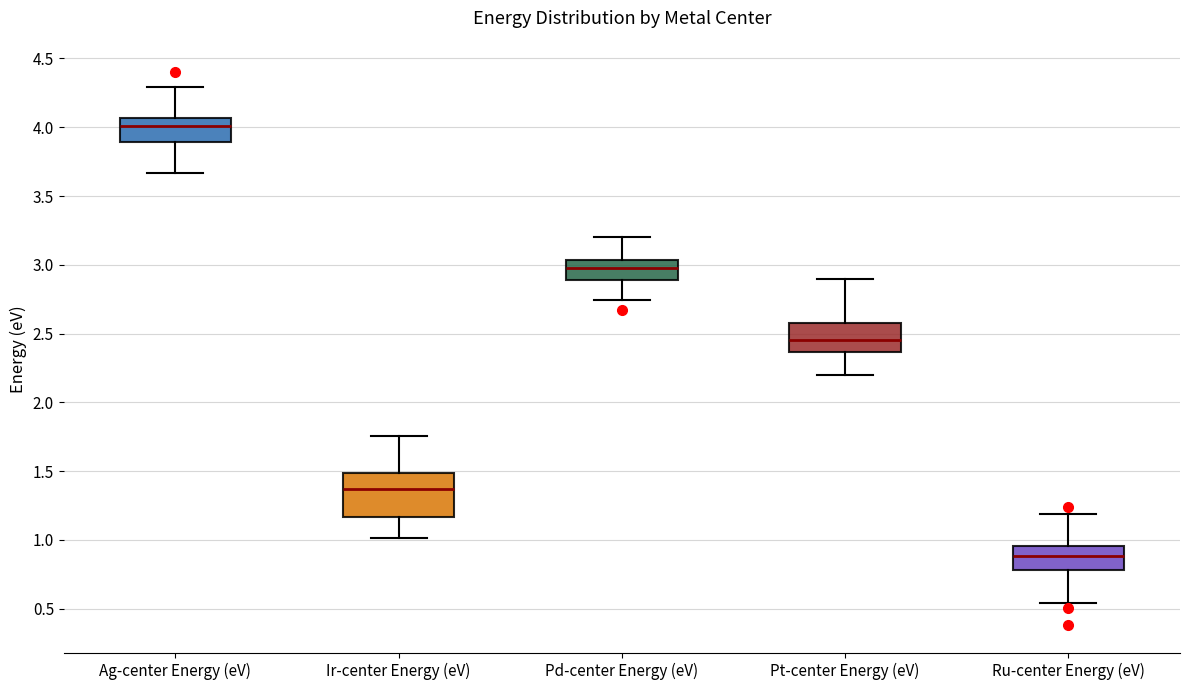

Which box's median line is the lowest?

Ru-center Energy (eV)